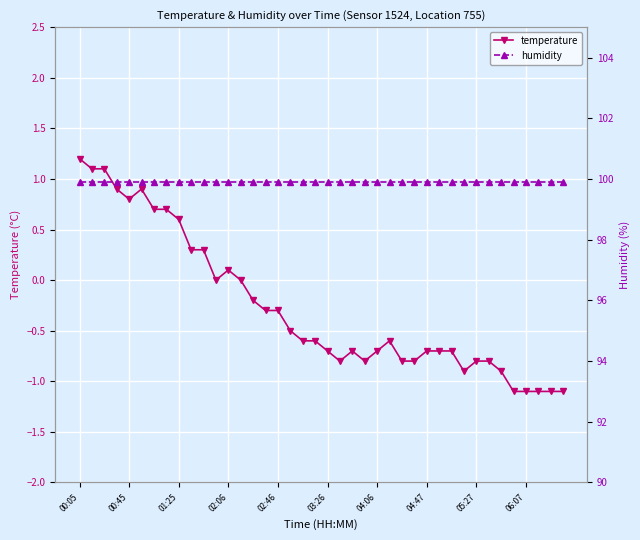

What is the minimum value for humidity?

99.9